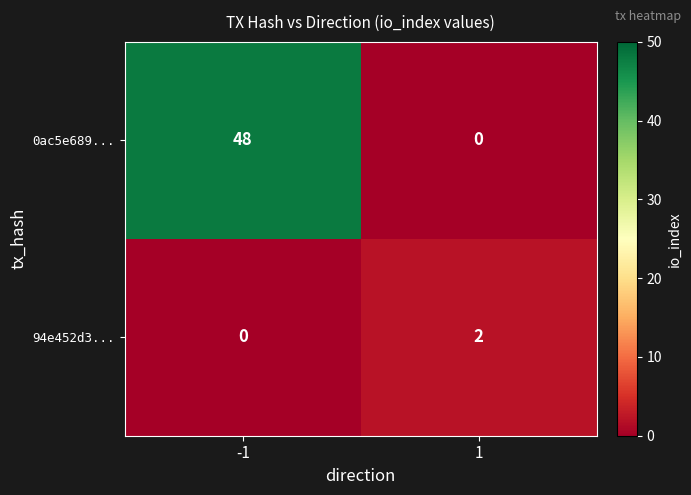

What is the sum of all 0ac5e689... values?

48